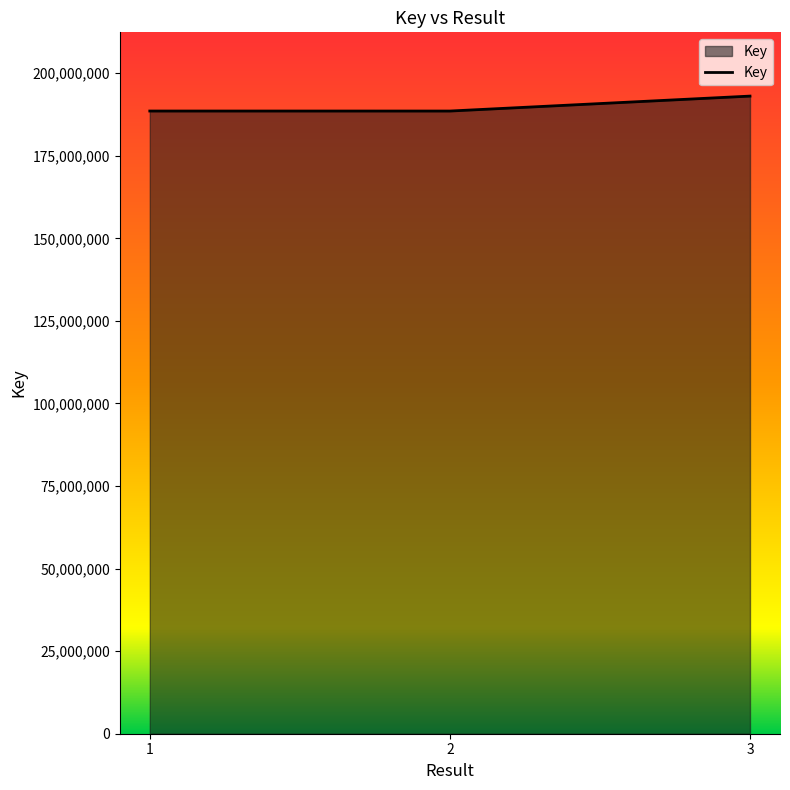

What is the greatest value displayed?

193070723